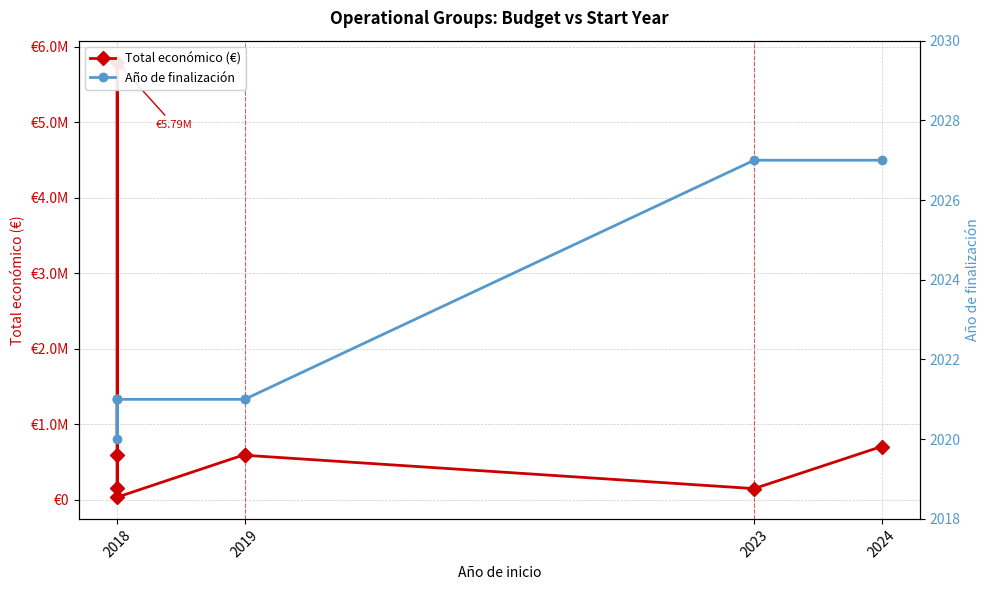

In Total económico (€), how many points are lower than both neighbors (excluding endpoints)?

2